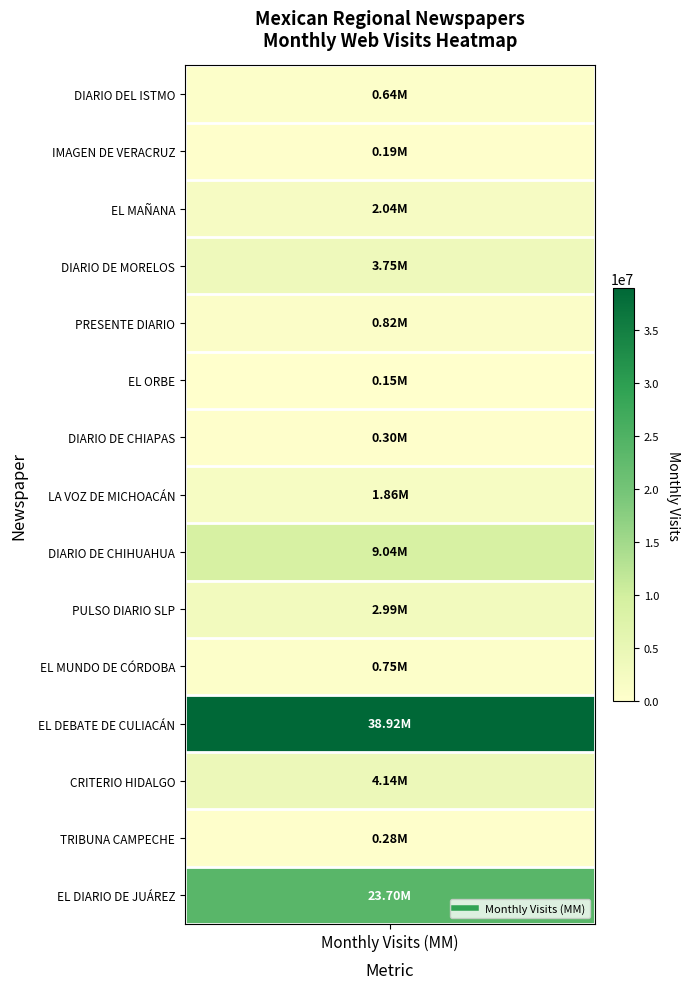

Reading left to right, transcribe all the data shown in this chart.

values=640409	1=185543	2=2036558	3=3750705	4=818303	5=150501	6=298839	7=1860388	8=9039681	9=2993328	10=747163	11=38919214	12=4136654	13=282916	14=23695589